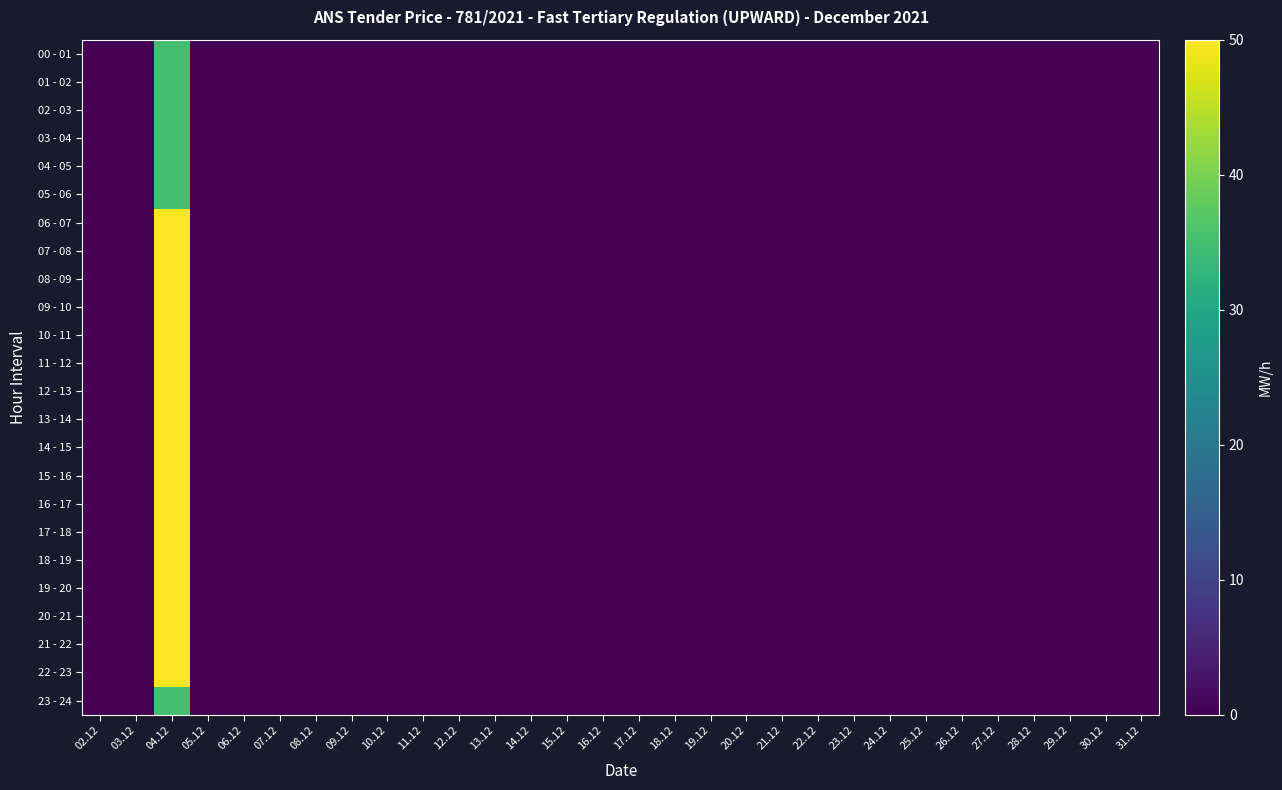

Which series changed the most between 10.12 and 22.12?

00 - 01